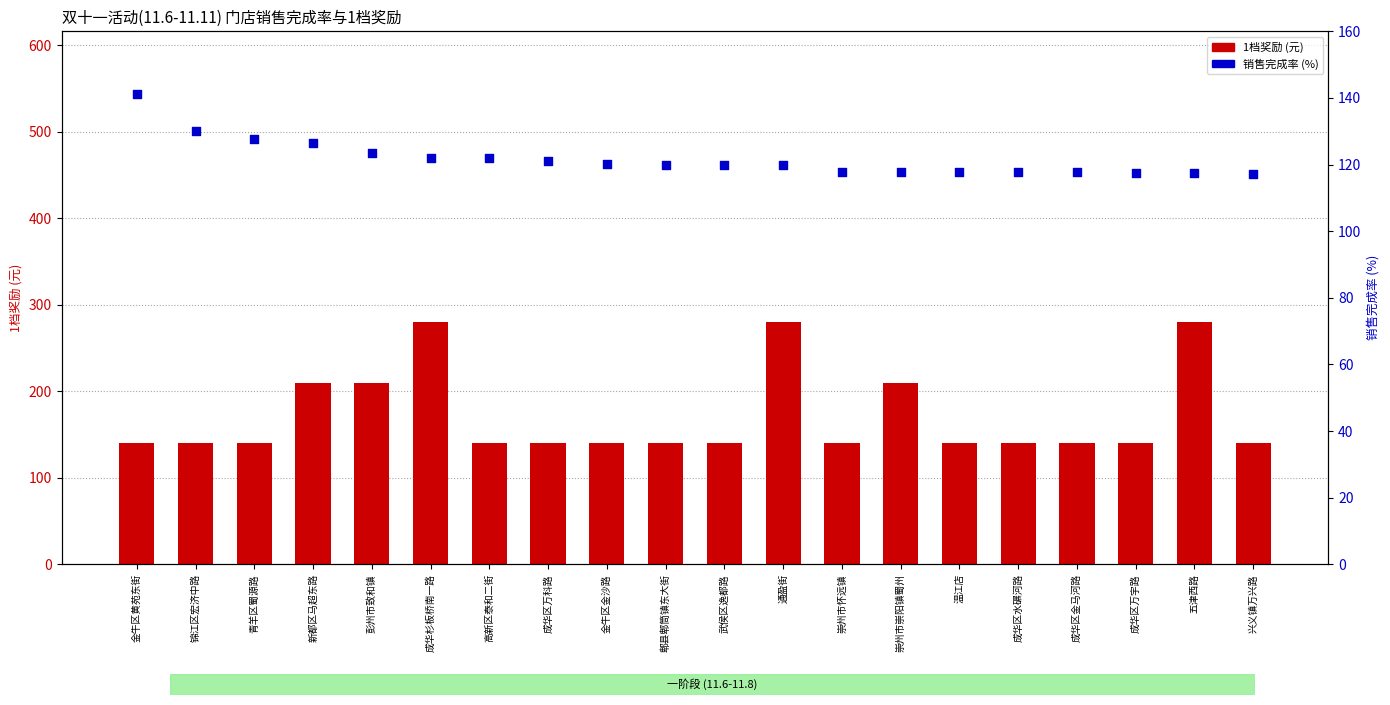

At which category is the sum across all series the highest?

成华杉板桥南一路